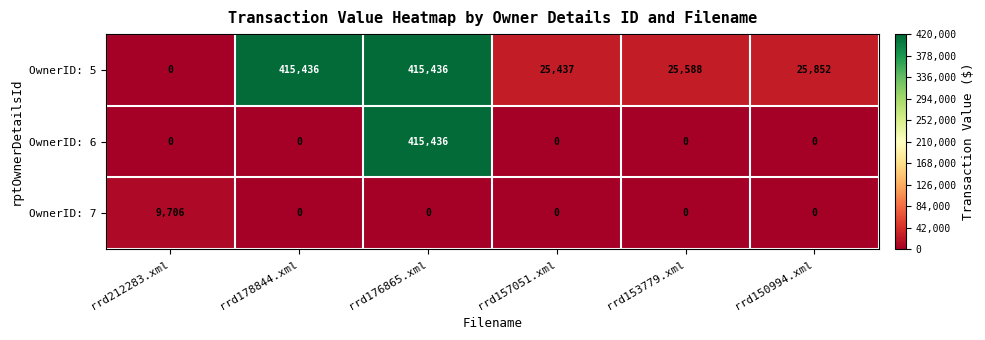

Count the number of categories in the chart.

6